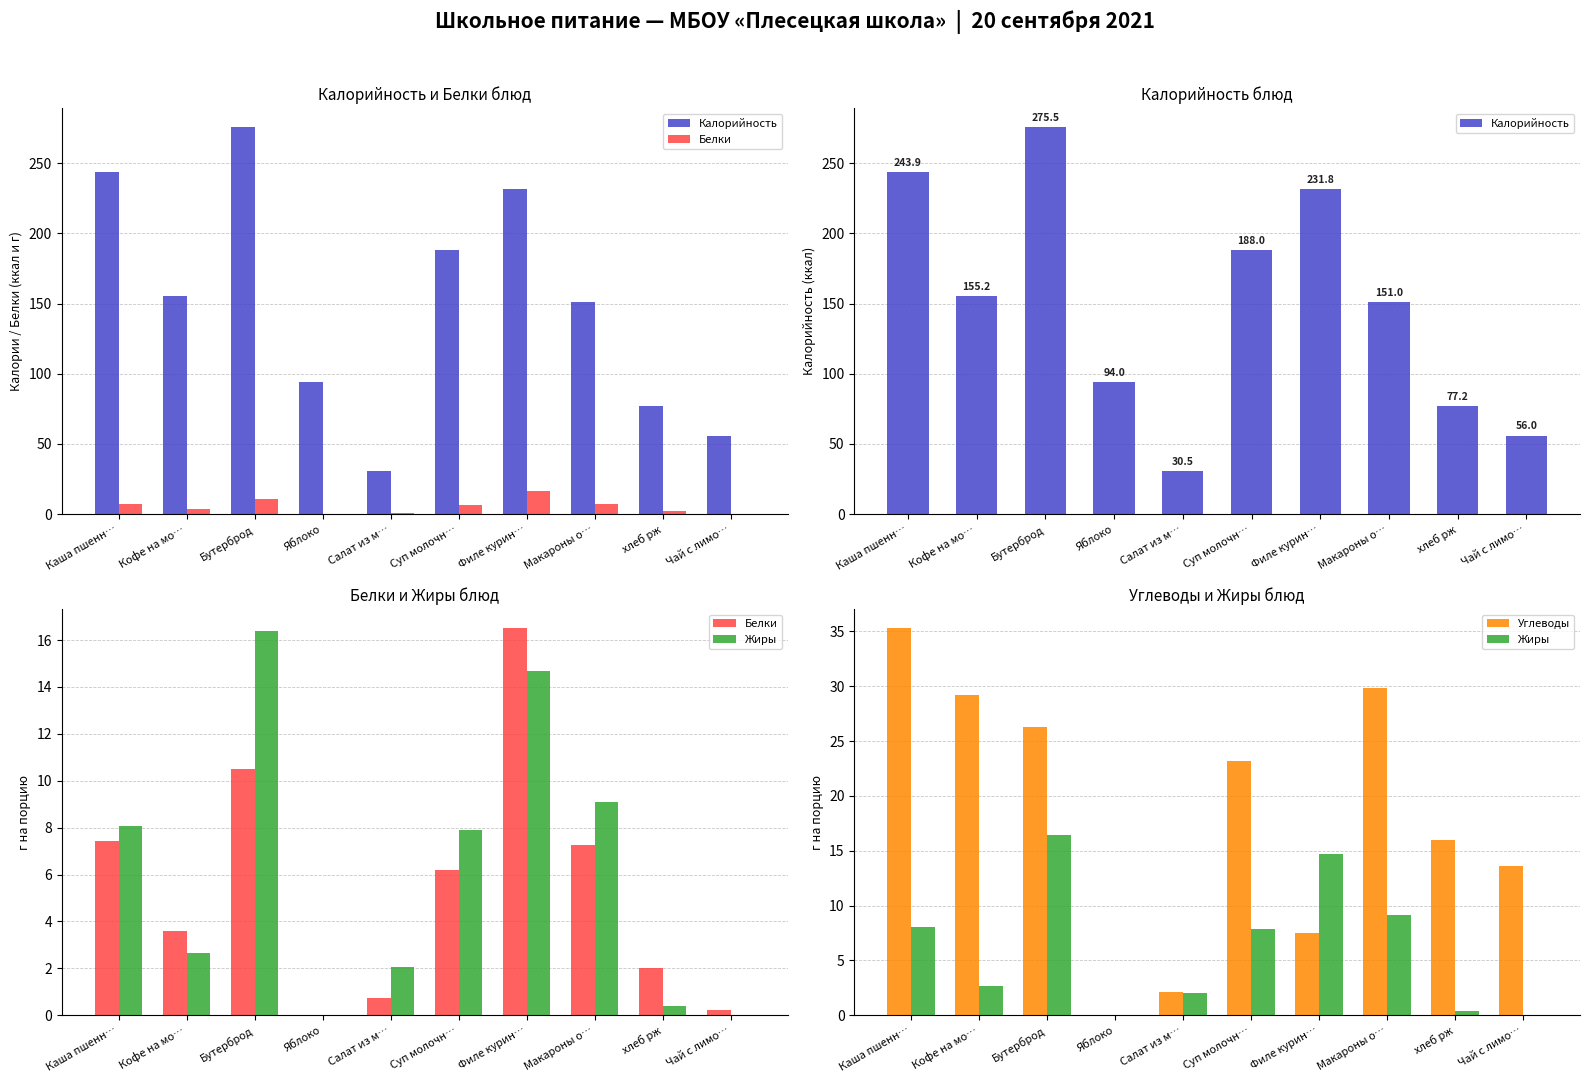

Read the Углеводы value at Каша пшенн….

35.3